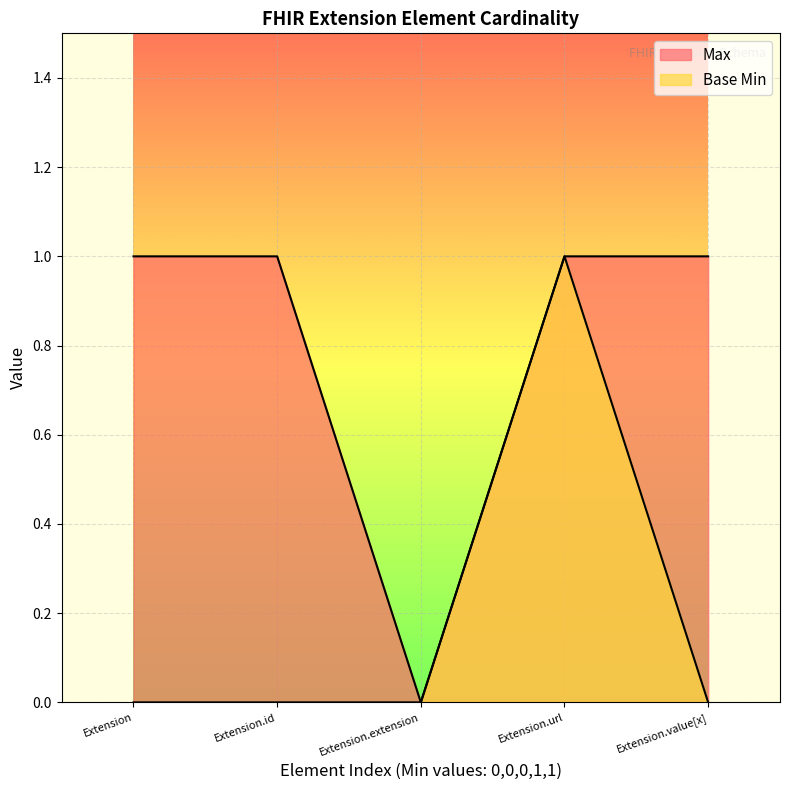

Reading left to right, list all the values displayed in this chart.

Max: Extension=1	Extension.id=1	Extension.extension=0	Extension.url=1	Extension.value[x]=1
Base Min: Extension=0	Extension.id=0	Extension.extension=0	Extension.url=1	Extension.value[x]=0